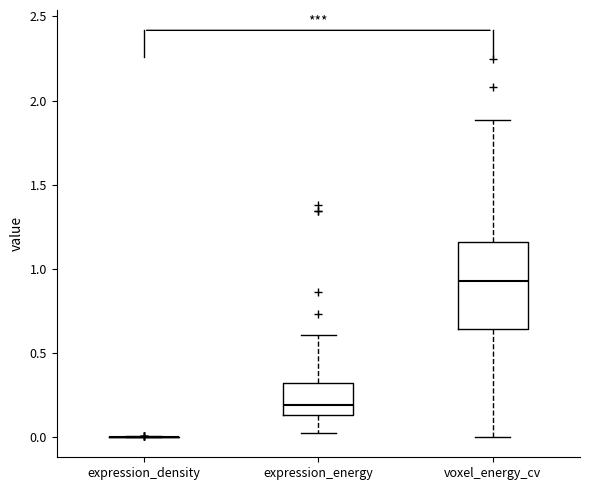

Which box is the tallest, from its lower edge to its upper edge?

voxel_energy_cv